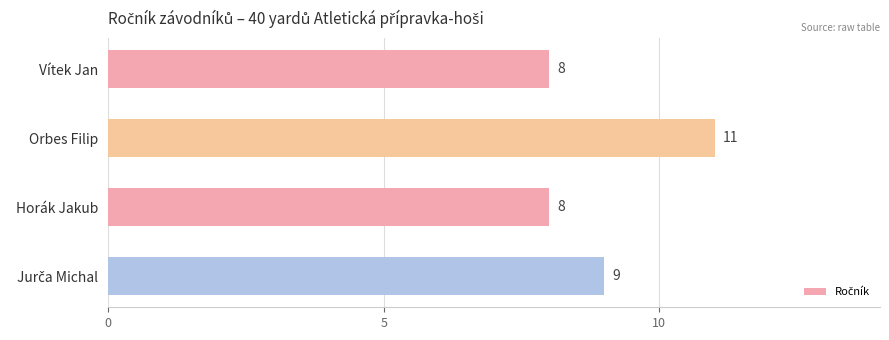

How many values are below 9?

2